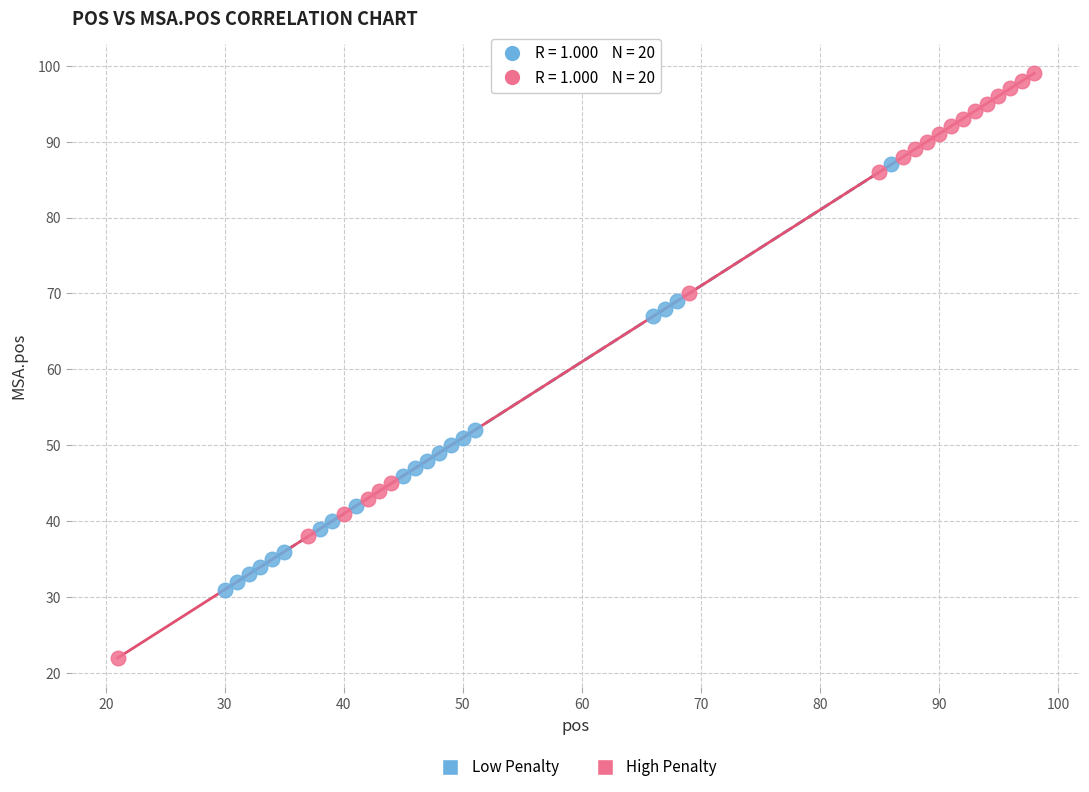

Which series contains the lowest Y value?

High Penalty